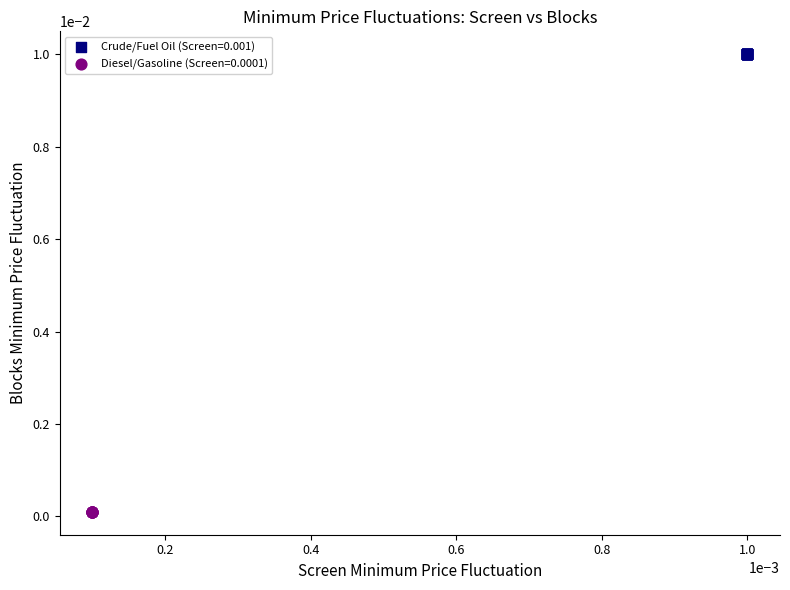

Which series reaches the minimum Y coordinate?

Diesel/Gasoline (Screen=0.0001)